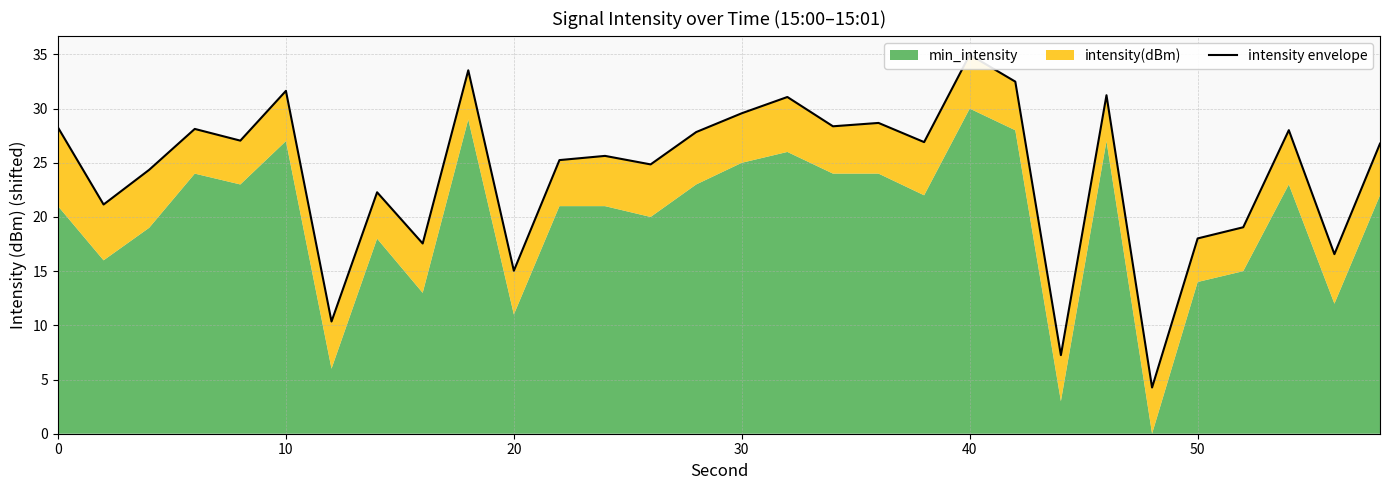

Does the chart display data point markers on the line(s)?

No